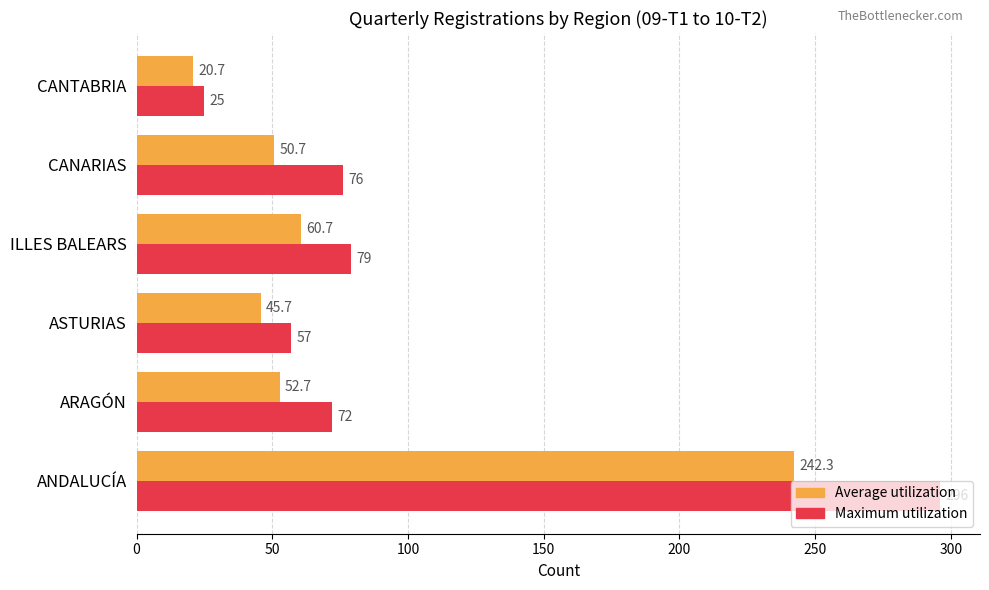

What is the average value of the Maximum utilization series?

100.8